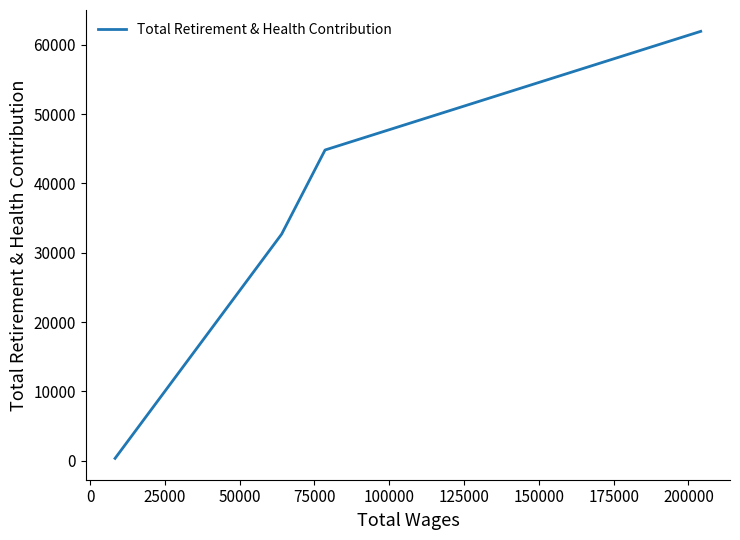

How many values are below 44824?

2